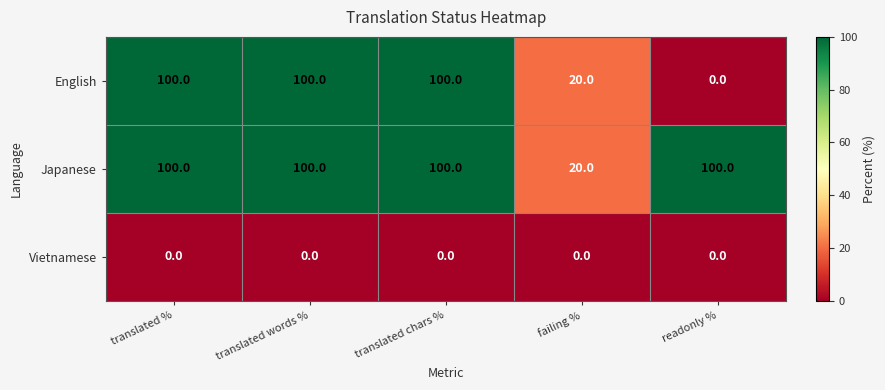

What value does the English series have at translated %, to the nearest 10?

100